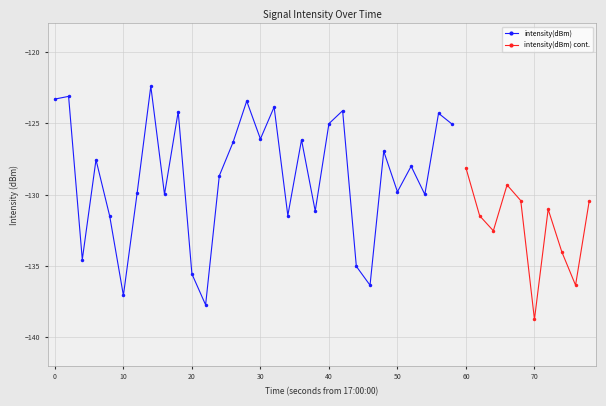

What is the maximum value for intensity(dBm)?

-122.4